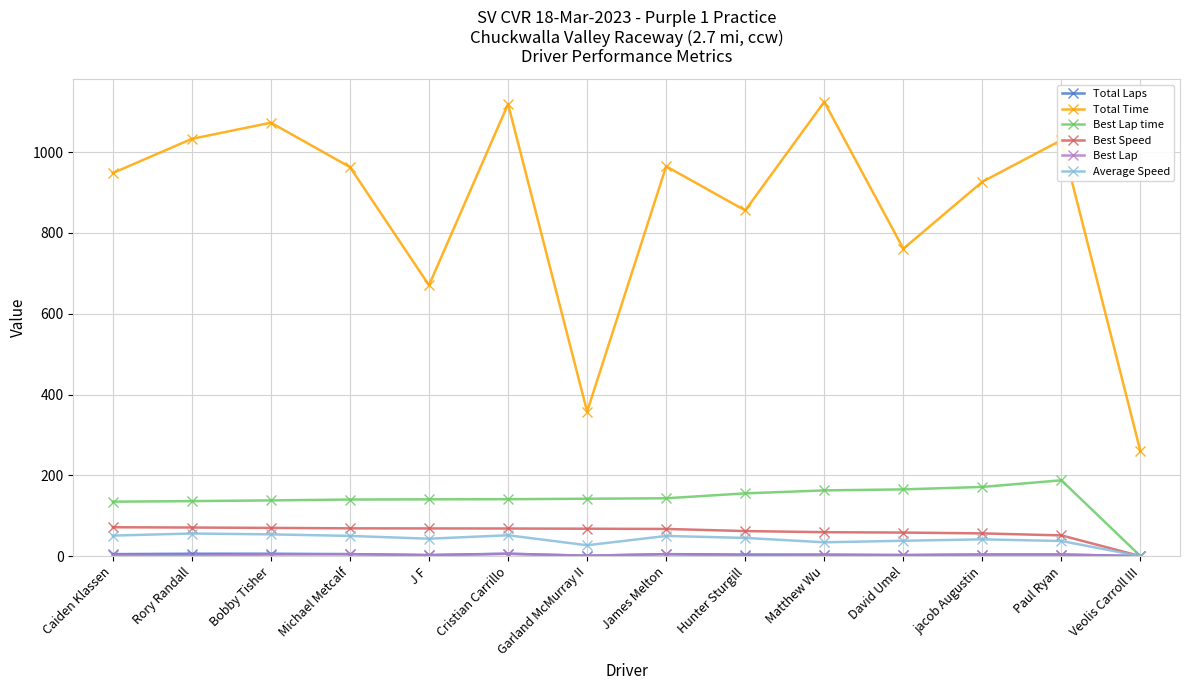

Where is Total Time nearest to the value 691?

J F